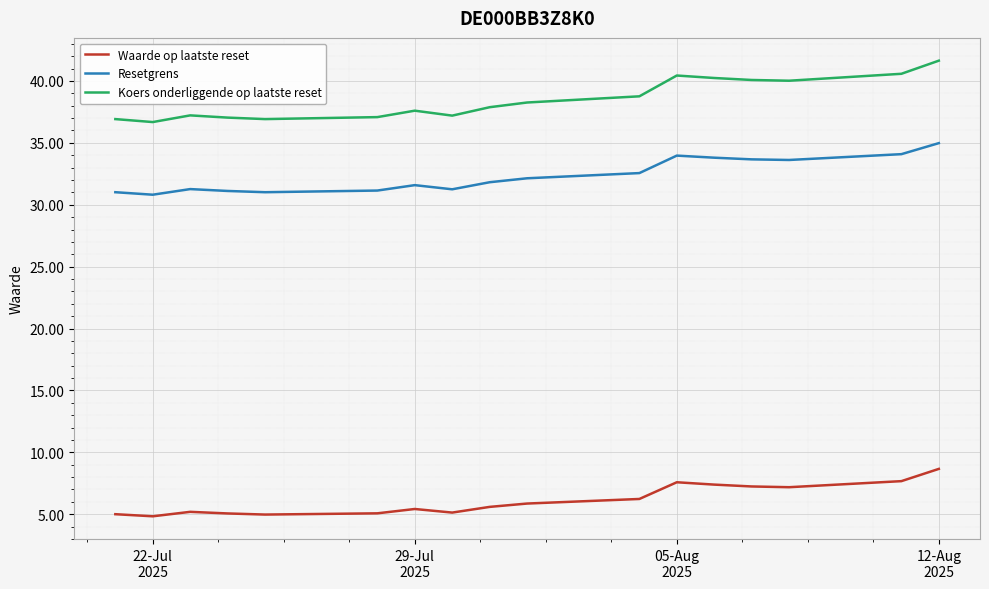

True or false: Koers onderliggende op laatste reset and Waarde op laatste reset intersect in this chart.

False